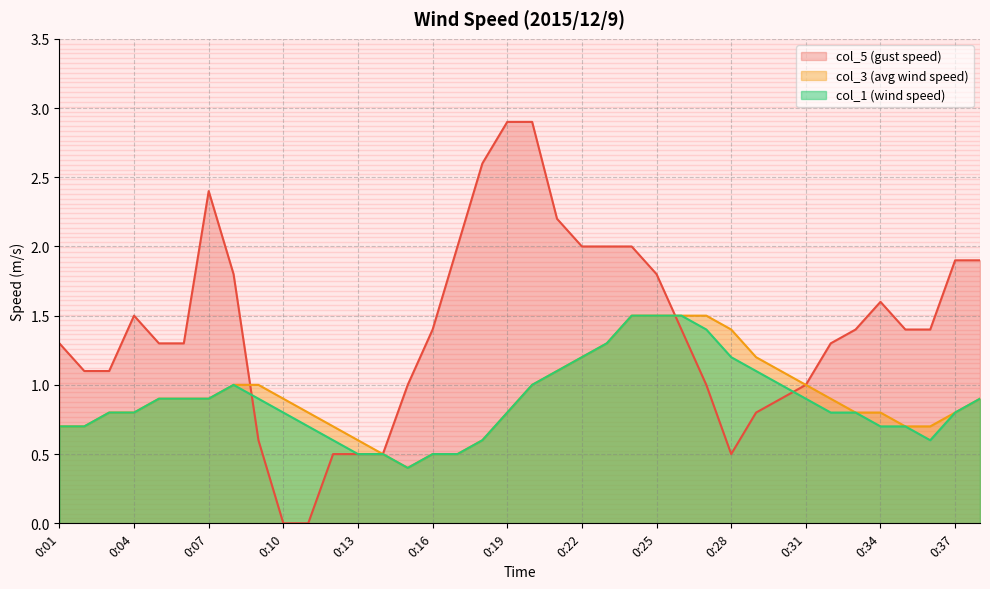

Rank the categories by col_1 value from lowest to highest.

0:15, 0:13, 0:14, 0:16, 0:17, 0:12, 0:18, 0:36, 0:01, 0:02, 0:11, 0:34, 0:35, 0:03, 0:04, 0:10, 0:19, 0:32, 0:33, 0:37, 0:05, 0:06, 0:07, 0:09, 0:31, 0:38, 0:08, 0:20, 0:30, 0:21, 0:29, 0:22, 0:28, 0:23, 0:27, 0:24, 0:25, 0:26